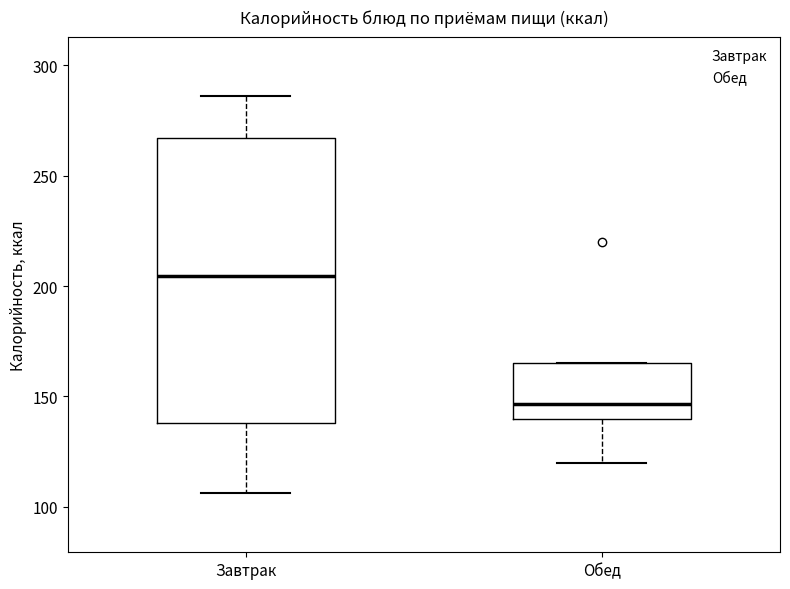

Reading left to right, read every box against the y-axis: the position of its median line, the range the box covers, and the ends of its whiskers. The values are not printed on the chart, so give them approximately, as read against the axis.

Завтрак: median 205, box 140 to 265, whiskers 105 to 285
Обед: median 145, box 140 to 165, whiskers 120 to 165